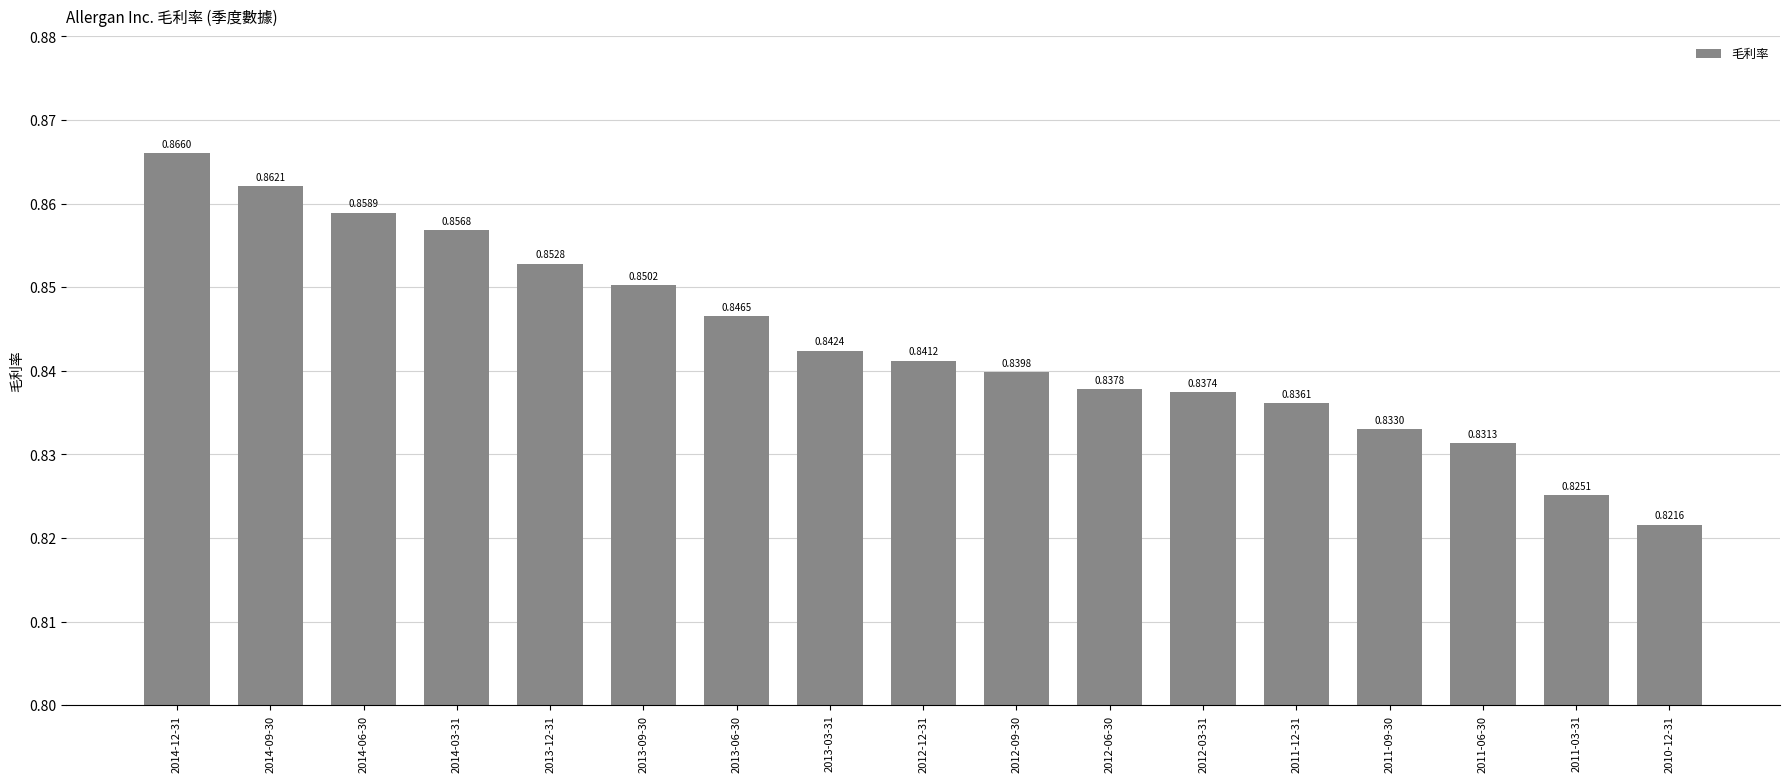

True or false: the data shows 1.1 at 2011-03-31.

False